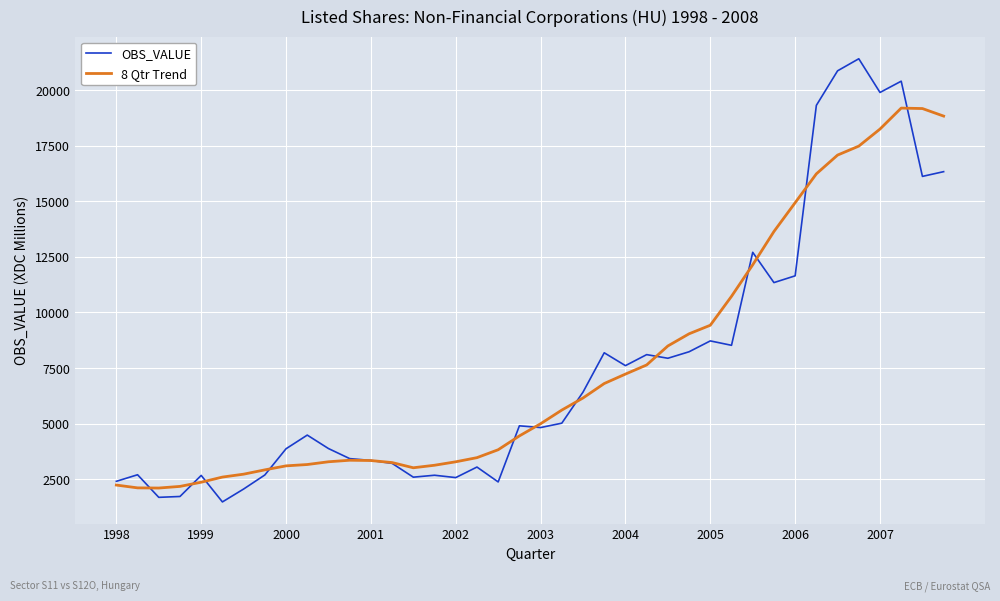

List the series in order of their peak value, lowest first.

8 Qtr Trend, OBS_VALUE